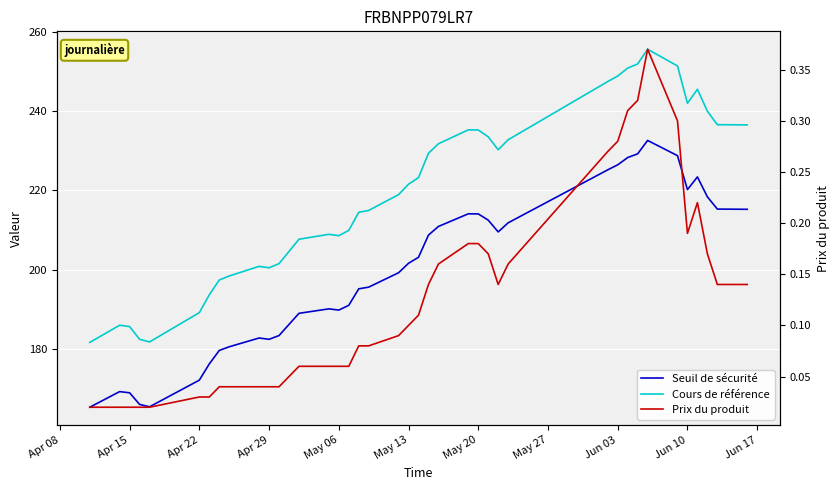

Which series has the widest spread of values?

Cours de référence